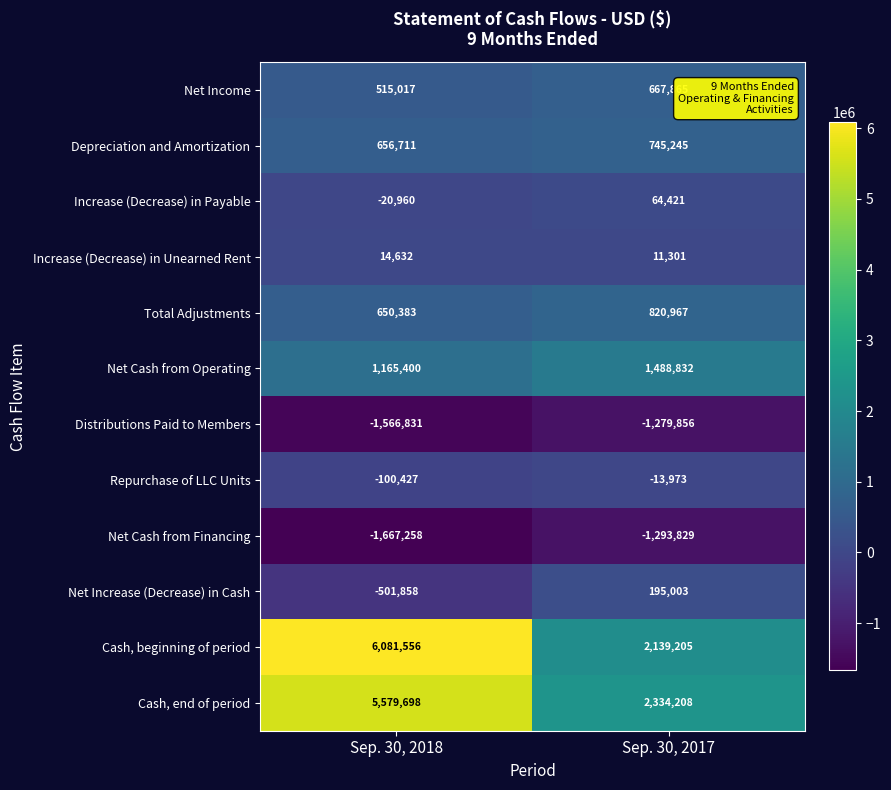

How many data points does each series have?

2